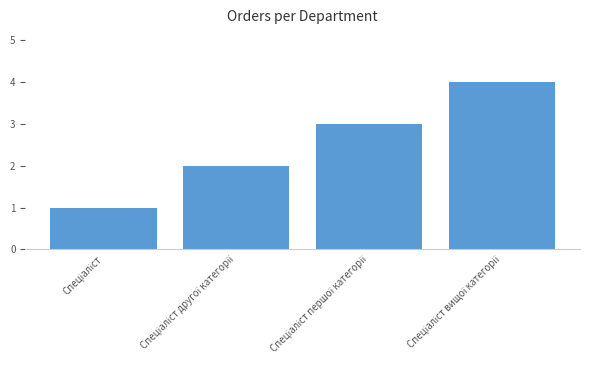

How many values are below 3?

2